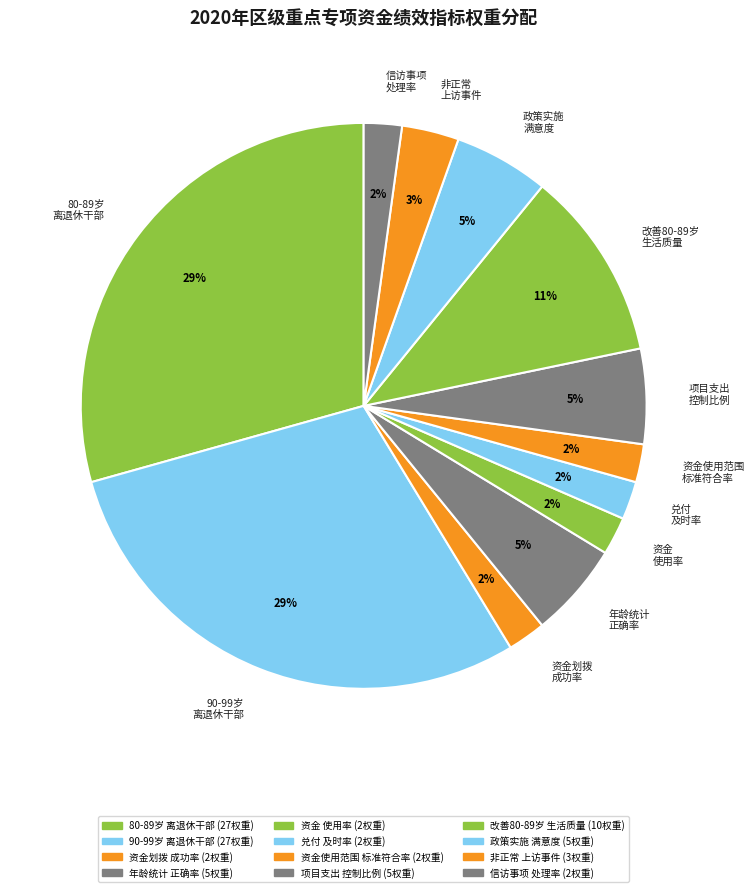

Count the number of slices in the pie.

12